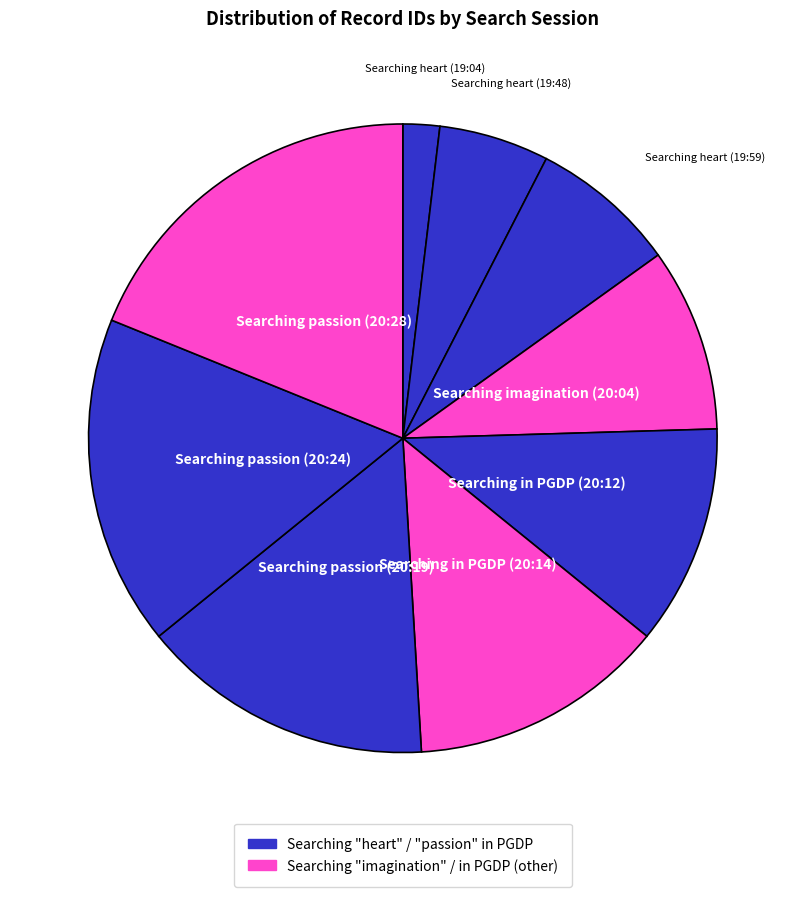

Rank the categories by value from lowest to highest.

Searching heart (19:04), Searching heart (19:48), Searching heart (19:59), Searching imagination (20:04), Searching in PGDP (20:12), Searching in PGDP (20:14), Searching passion (20:19), Searching passion (20:24), Searching passion (20:28)